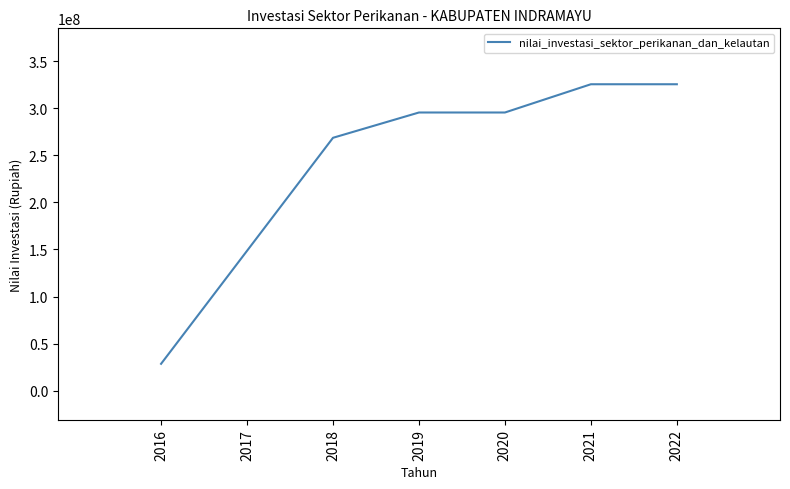

Between 2020 and 2022, which is larger?

2022